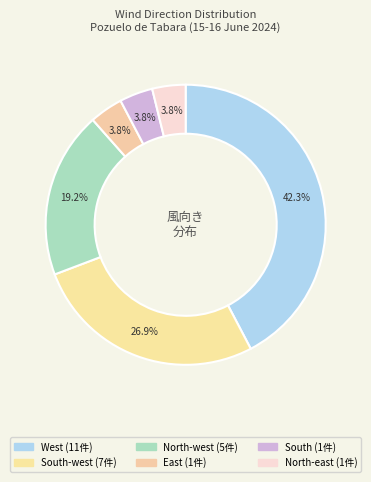

How many segments does this pie chart have?

6